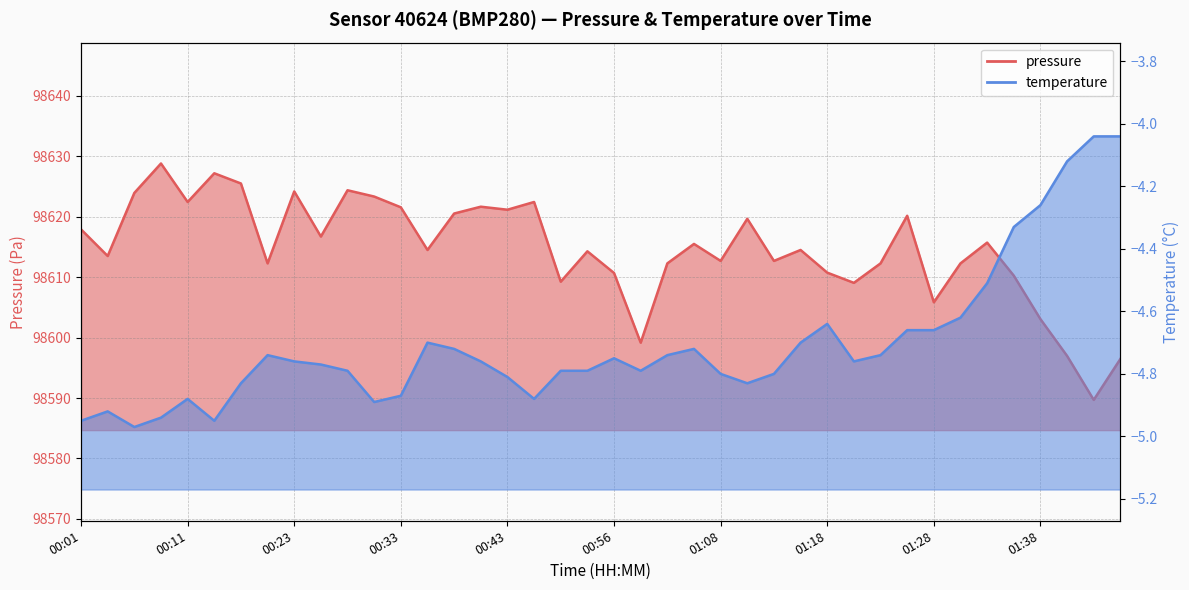

How many data points in pressure are less than 98614?

18